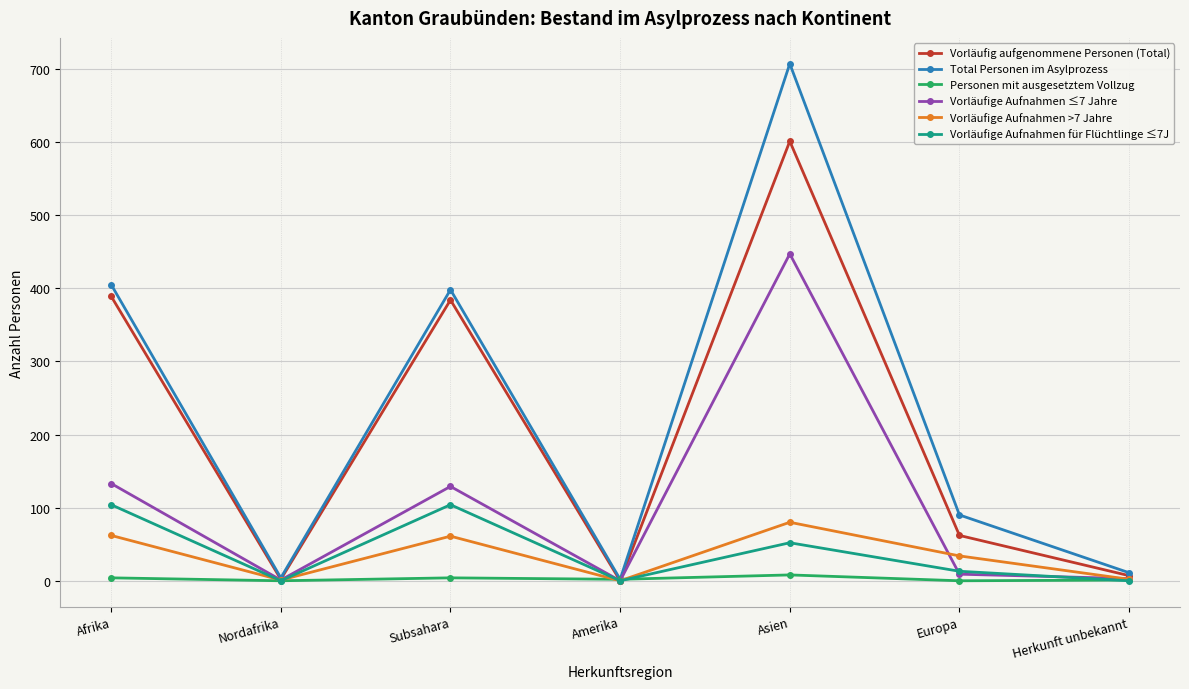

What is the difference between the highest and lowest values at Herkunft unbekannt?

11